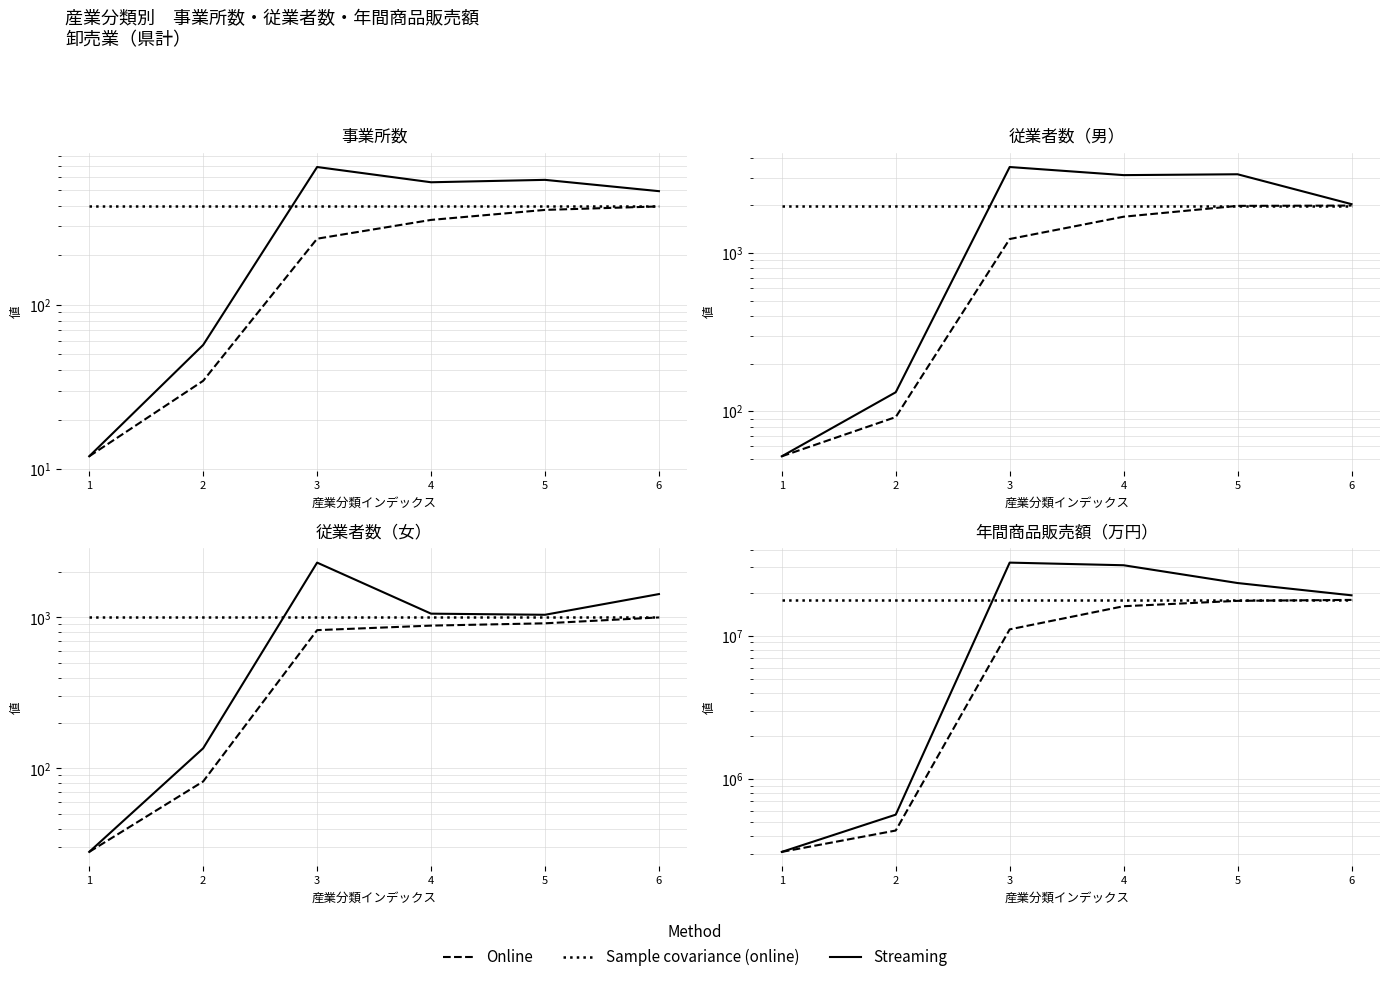

Which series has the largest range (max minus min)?

Streaming